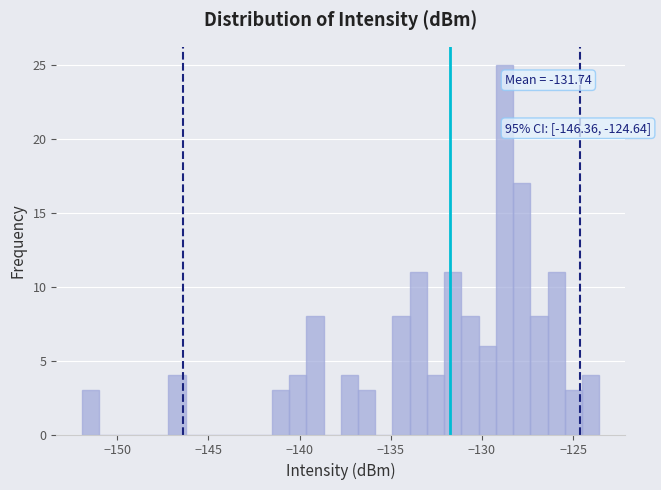

Around what value on the x-axis is the tallest bar? Give the approximate position of its centre, as read against the axis.

-129.0